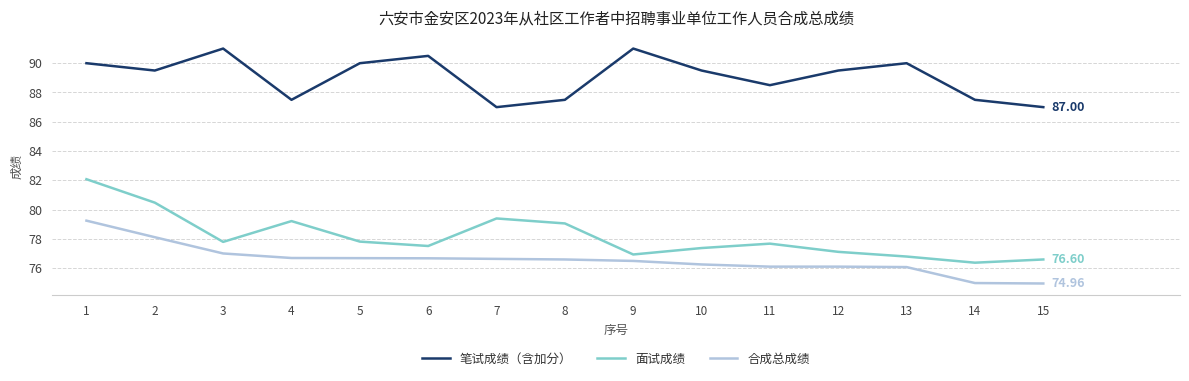

Which category has the lowest value in the 面试成绩 series?

14